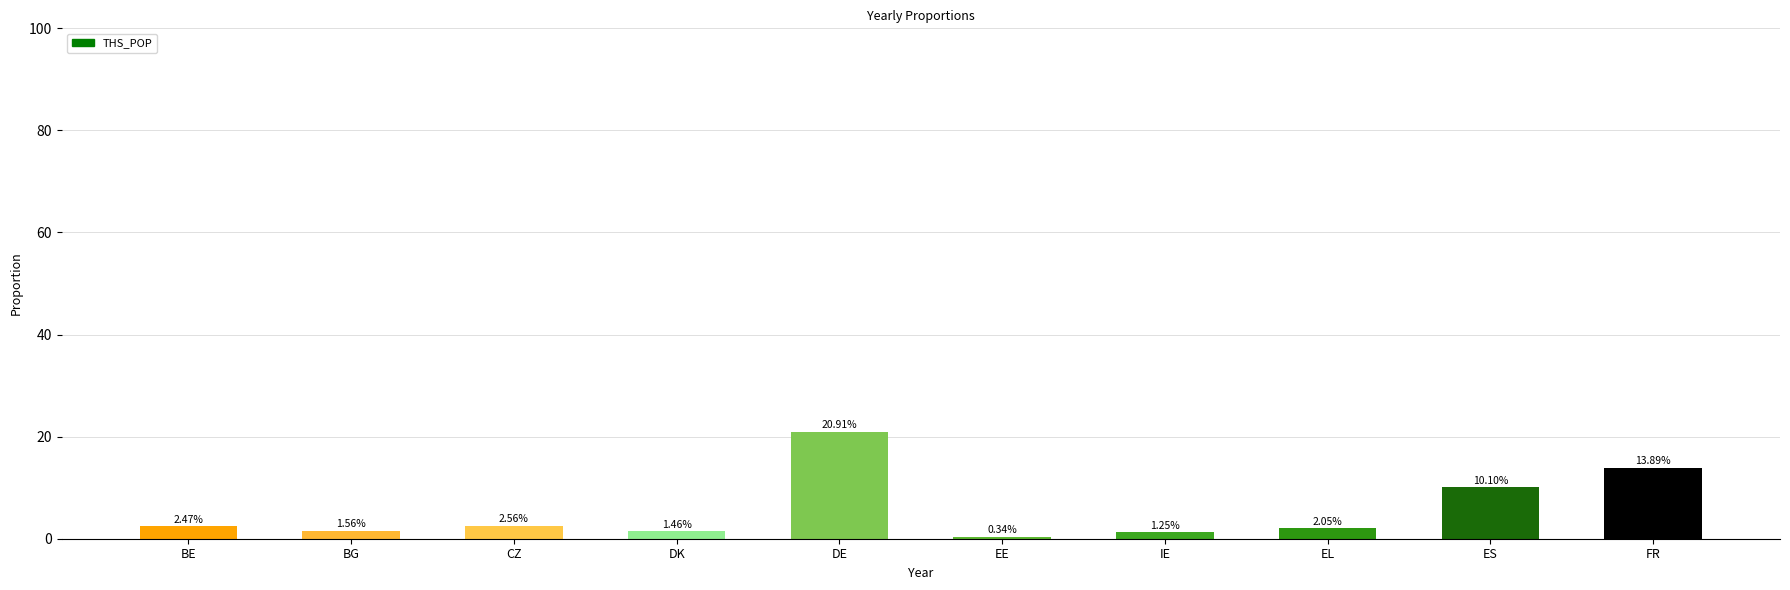

Does the chart contain stacked bars?

No